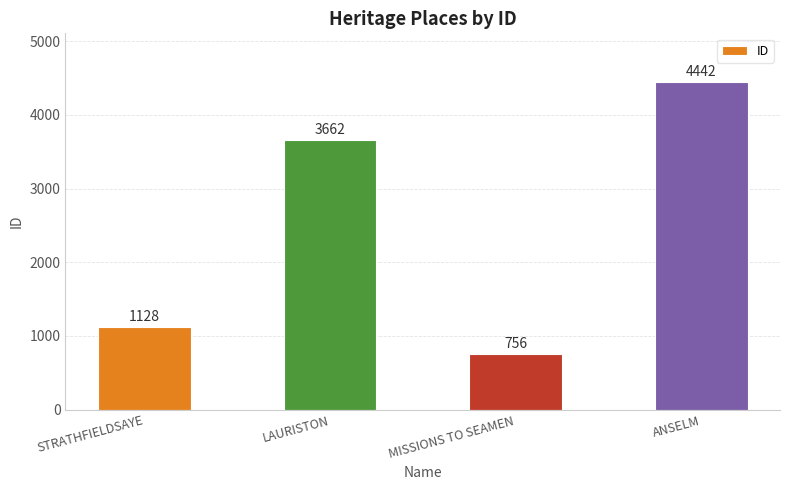

Reading left to right, extract all data points from this chart.

STRATHFIELDSAYE=1128	LAURISTON=3662	MISSIONS TO SEAMEN=756	ANSELM=4442